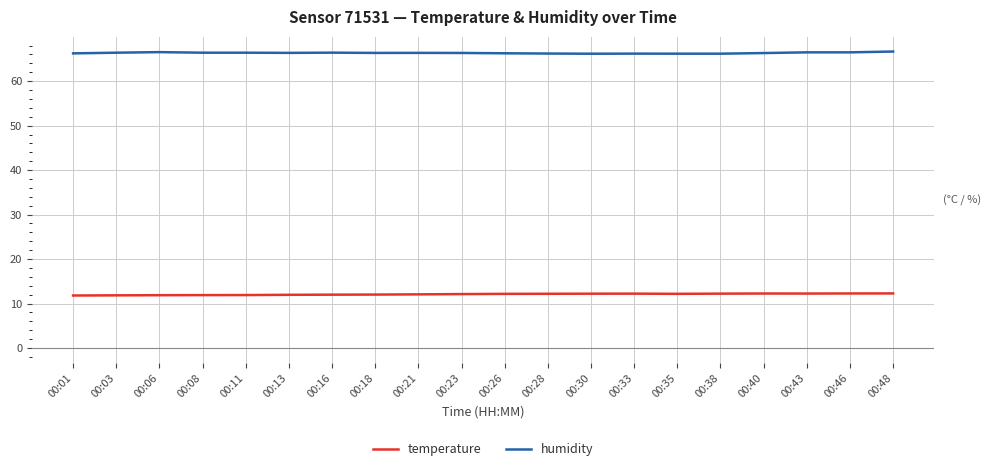

What is the difference between the maximum and minimum values in the humidity series?

0.5